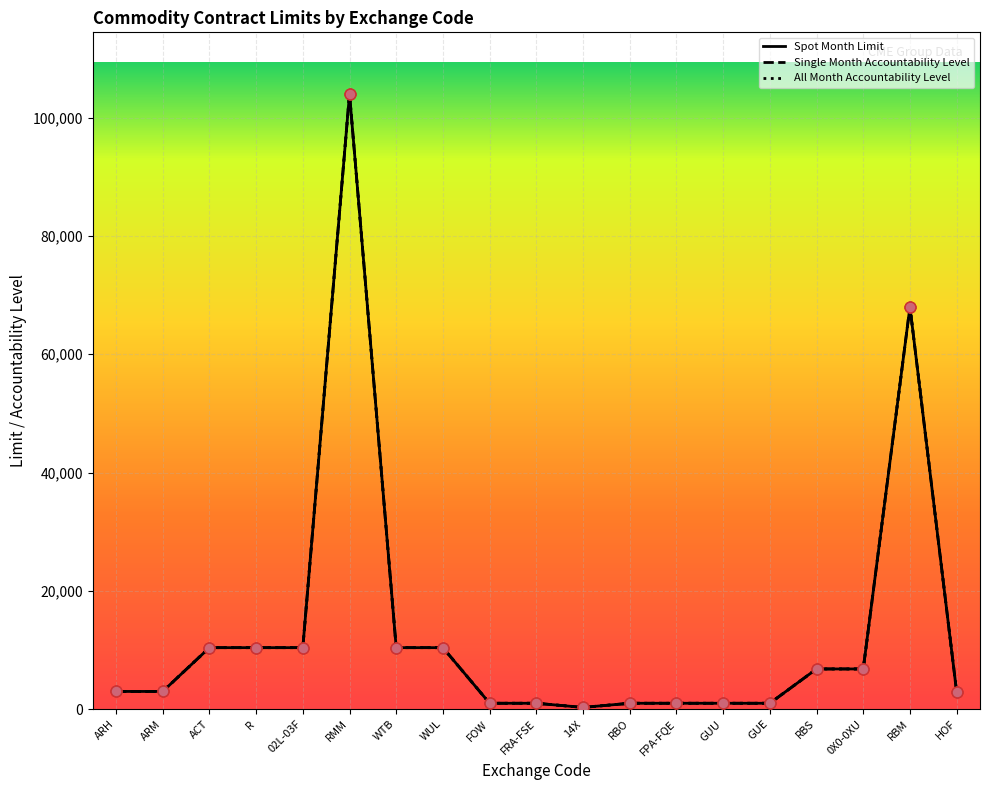

Is the value of Spot Month Limit at 0X0-0XU greater than the value of All Month Accountability Level at 02L-03F?

No